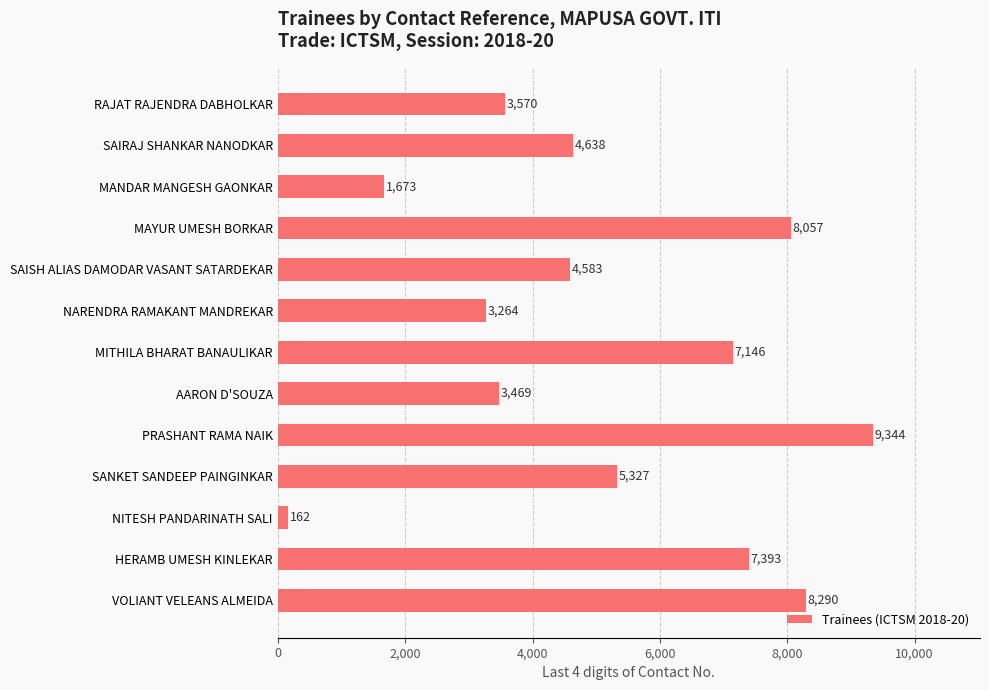

List the labels in order of value, smallest first.

NITESH PANDARINATH SALI, MANDAR MANGESH GAONKAR, NARENDRA RAMAKANT MANDREKAR, AARON D'SOUZA, RAJAT RAJENDRA DABHOLKAR, SAISH ALIAS DAMODAR VASANT SATARDEKAR, SAIRAJ SHANKAR NANODKAR, SANKET SANDEEP PAINGINKAR, MITHILA BHARAT BANAULIKAR, HERAMB UMESH KINLEKAR, MAYUR UMESH BORKAR, VOLIANT VELEANS ALMEIDA, PRASHANT RAMA NAIK